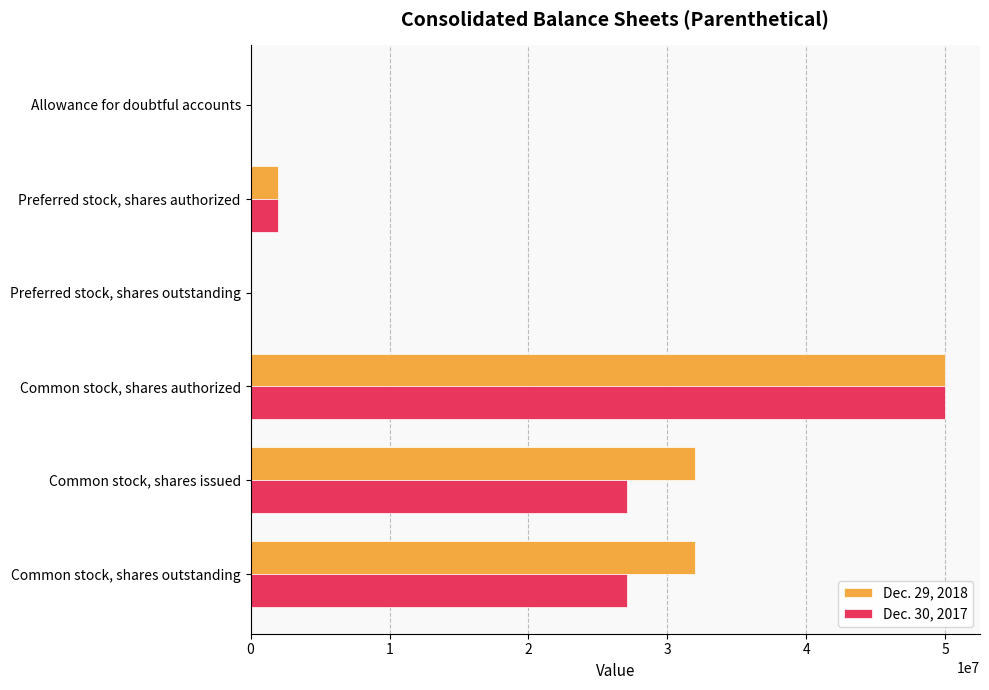

What are all the series names shown in the legend?

Dec. 29, 2018, Dec. 30, 2017